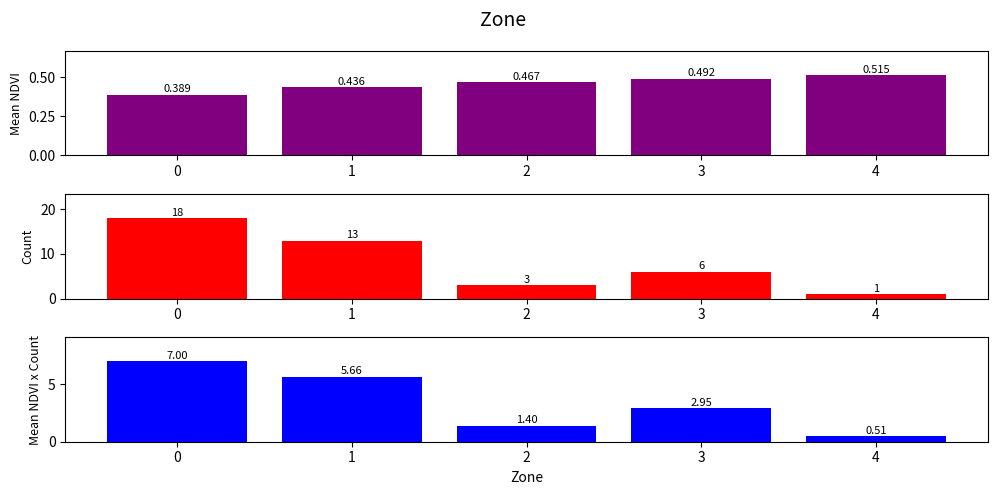

At how many categories does at least one series exceed 5?

3